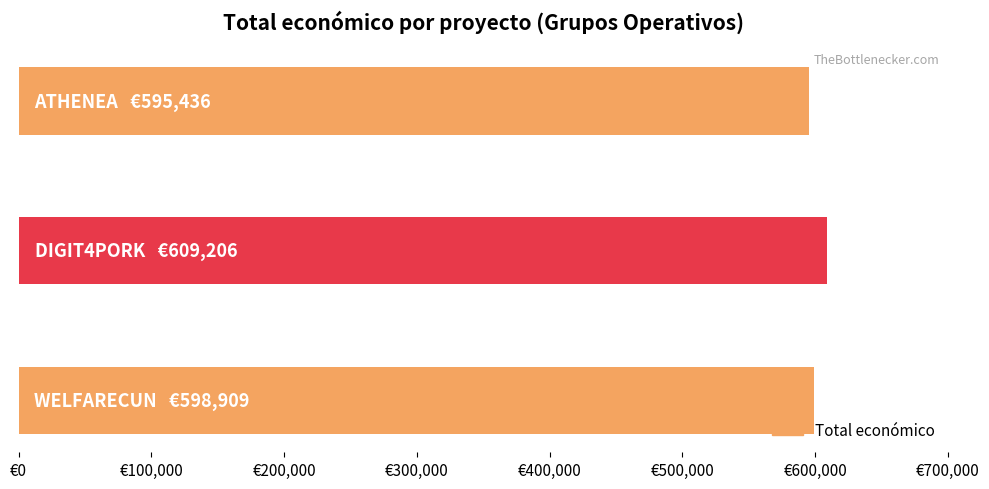

Does the chart contain stacked bars?

No